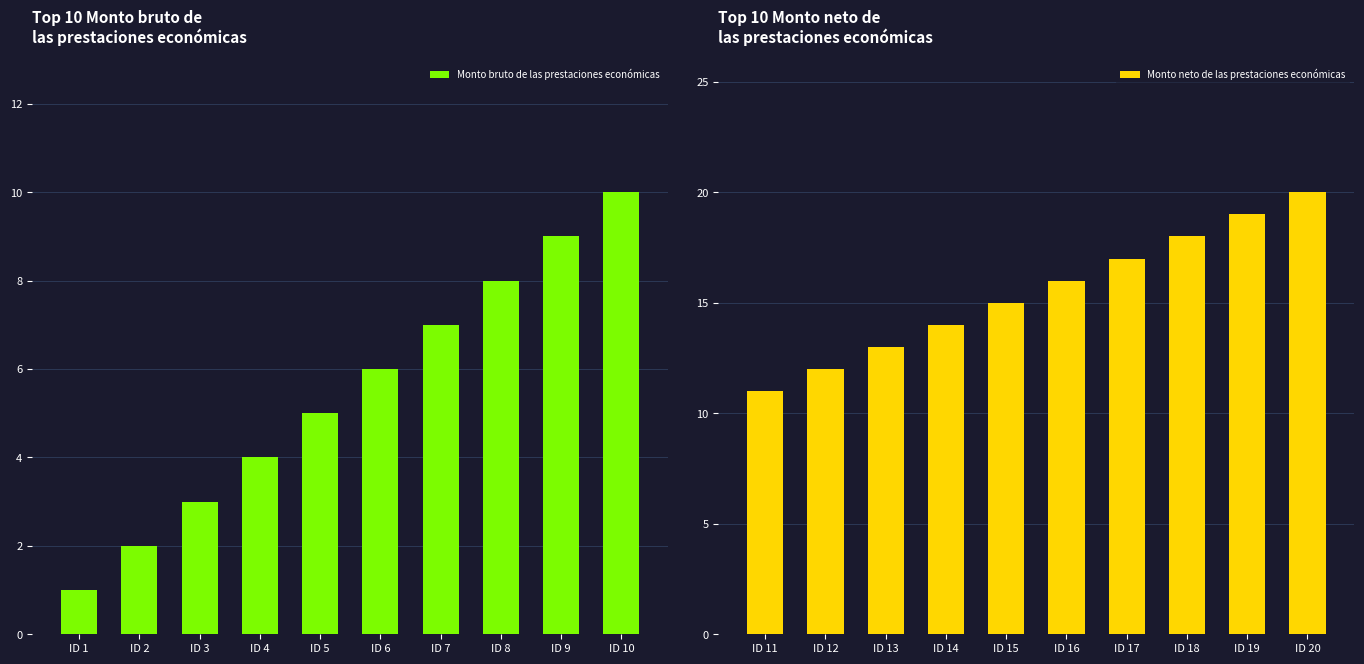

How many data points in Monto neto de las prestaciones económicas are above 16?

4